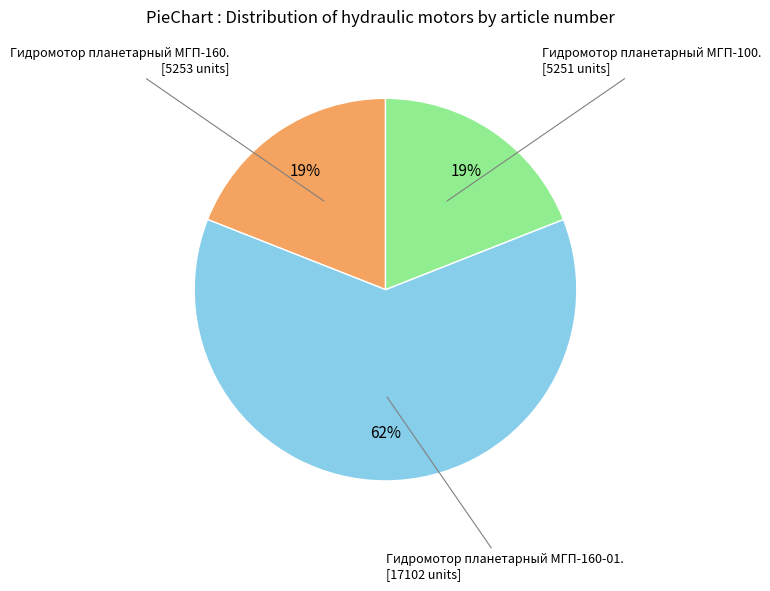

To the nearest percent, what is the difference between the largest and smallest slice percentages?

43%